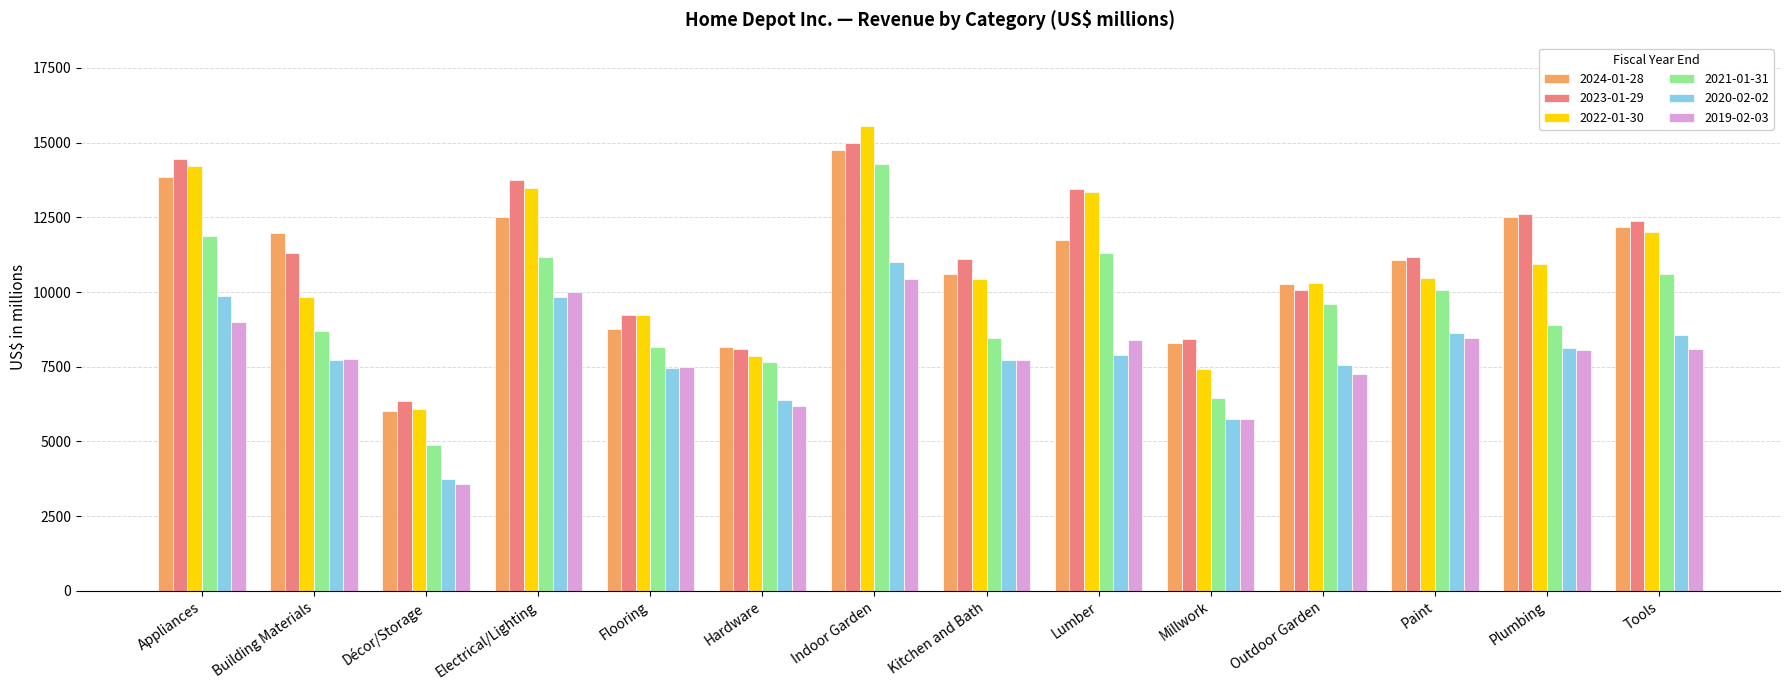

How many bars are there in each group?

6